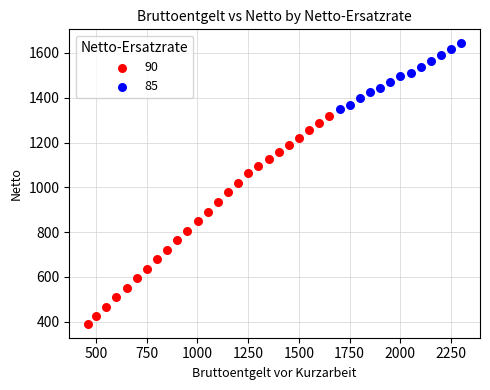

Which series has the widest spread of Y values?

90